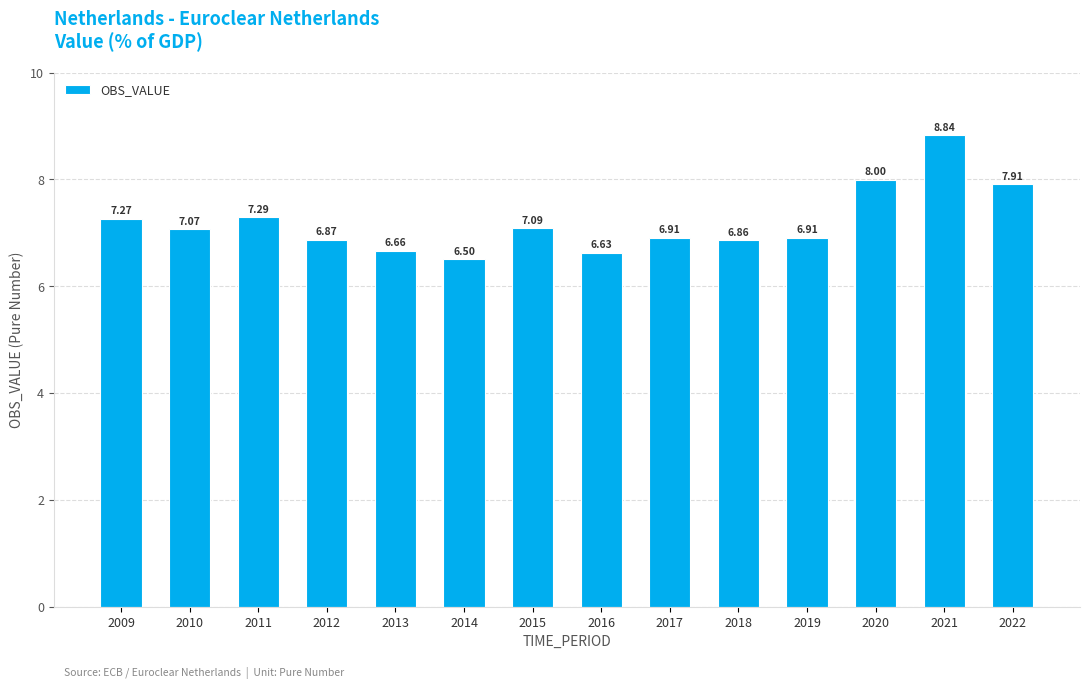

How many bars are there in total?

14